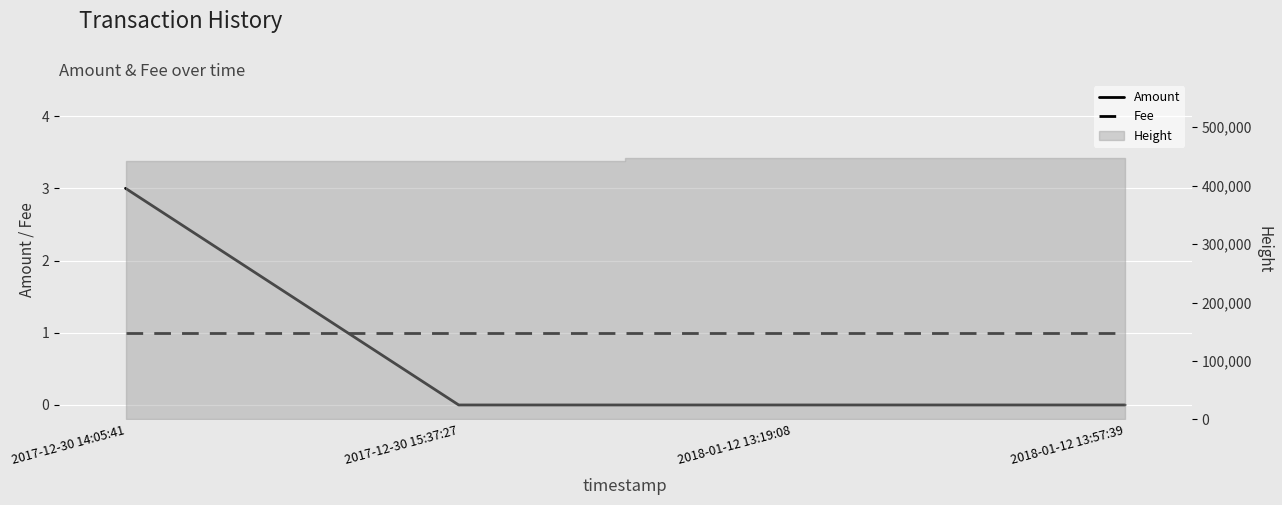

Rank the series at 2018-01-12 13:57:39 from lowest to highest value.

Amount, Fee